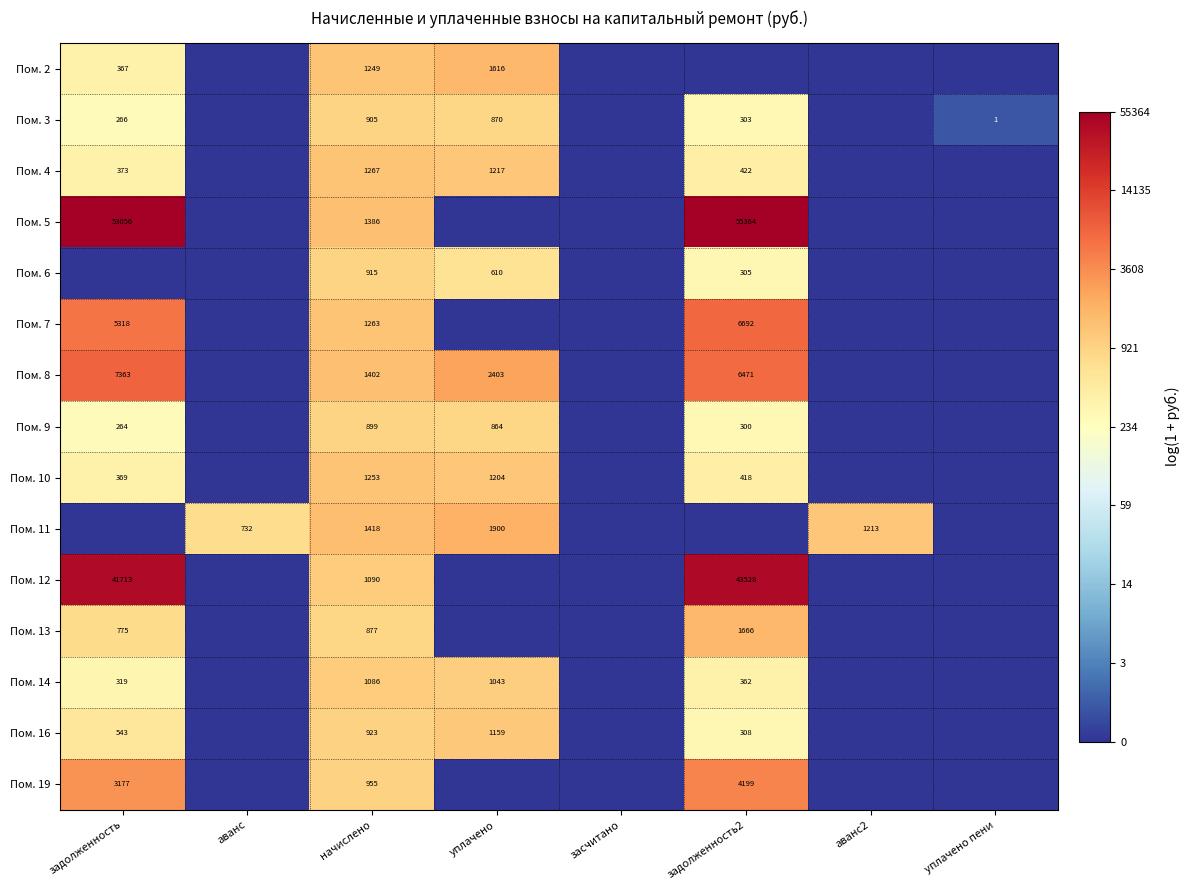

What is the total value across all series at начислено?

16888